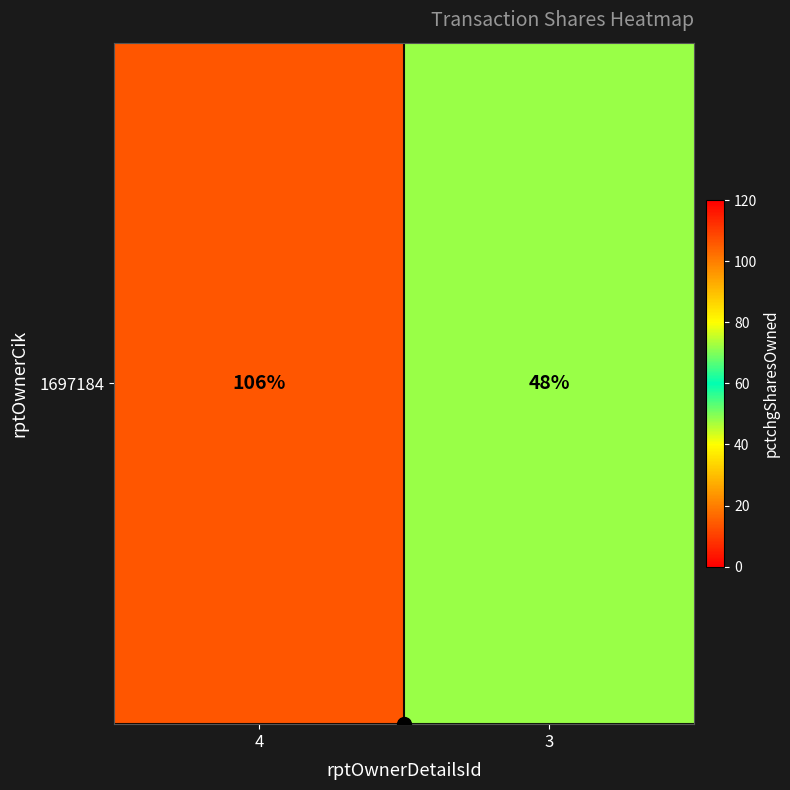

Reading left to right, list all the values displayed in this chart.

106	48